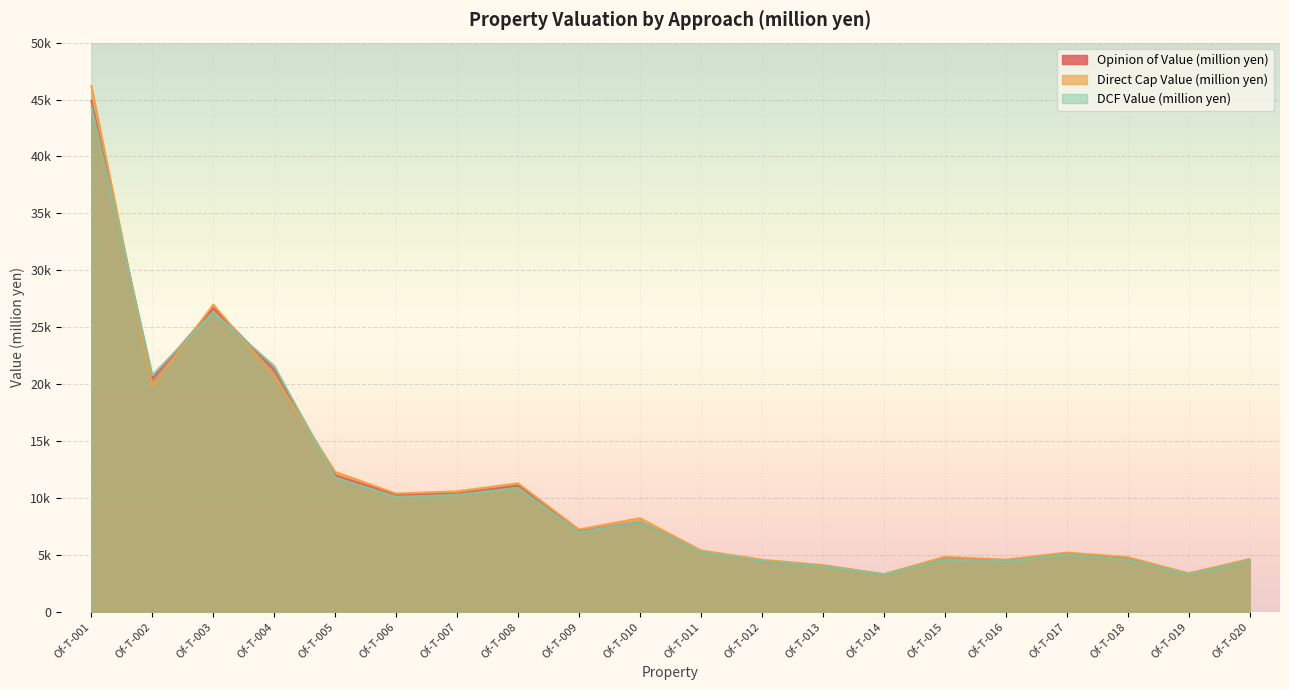

Reading left to right, extract all data points from this chart.

Opinion of Value (million yen): Of-T-001=44900	Of-T-002=20500	Of-T-003=26700	Of-T-004=21300	Of-T-005=12000	Of-T-006=10300	Of-T-007=10400	Of-T-008=11100	Of-T-009=7090	Of-T-010=7930	Of-T-011=5320	Of-T-012=4480	Of-T-013=4060	Of-T-014=3310	Of-T-015=4700	Of-T-016=4520	Of-T-017=5140	Of-T-018=4670	Of-T-019=3350	Of-T-020=4580
Direct Cap Value (million yen): Of-T-001=46200	Of-T-002=19800	Of-T-003=27000	Of-T-004=20700	Of-T-005=12300	Of-T-006=10400	Of-T-007=10600	Of-T-008=11300	Of-T-009=7250	Of-T-010=8240	Of-T-011=5410	Of-T-012=4590	Of-T-013=4120	Of-T-014=3320	Of-T-015=4850	Of-T-016=4600	Of-T-017=5220	Of-T-018=4820	Of-T-019=3400	Of-T-020=4650
DCF Value (million yen): Of-T-001=44400	Of-T-002=20800	Of-T-003=26300	Of-T-004=21600	Of-T-005=11800	Of-T-006=10100	Of-T-007=10300	Of-T-008=10900	Of-T-009=7020	Of-T-010=7930	Of-T-011=5280	Of-T-012=4480	Of-T-013=4000	Of-T-014=3300	Of-T-015=4630	Of-T-016=4440	Of-T-017=5060	Of-T-018=4610	Of-T-019=3300	Of-T-020=4500